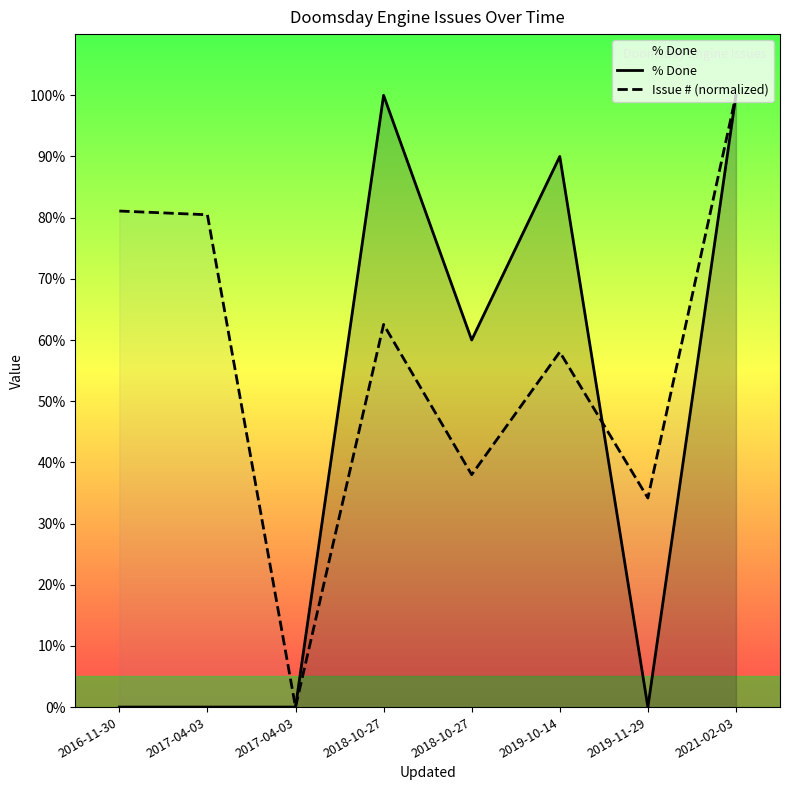

At which label does Issue # (normalized) first exceed 62?

2016-11-30